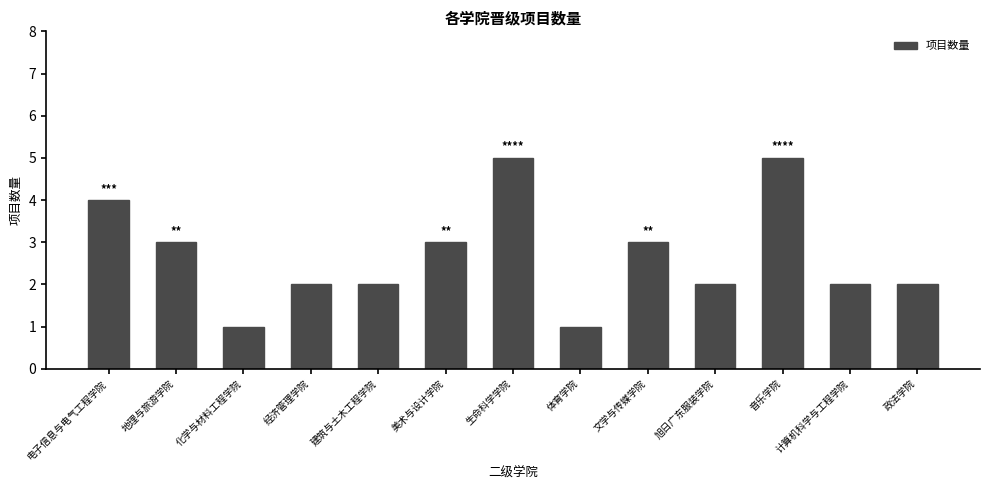

Which has a higher value, 地理与旅游学院 or 音乐学院?

音乐学院